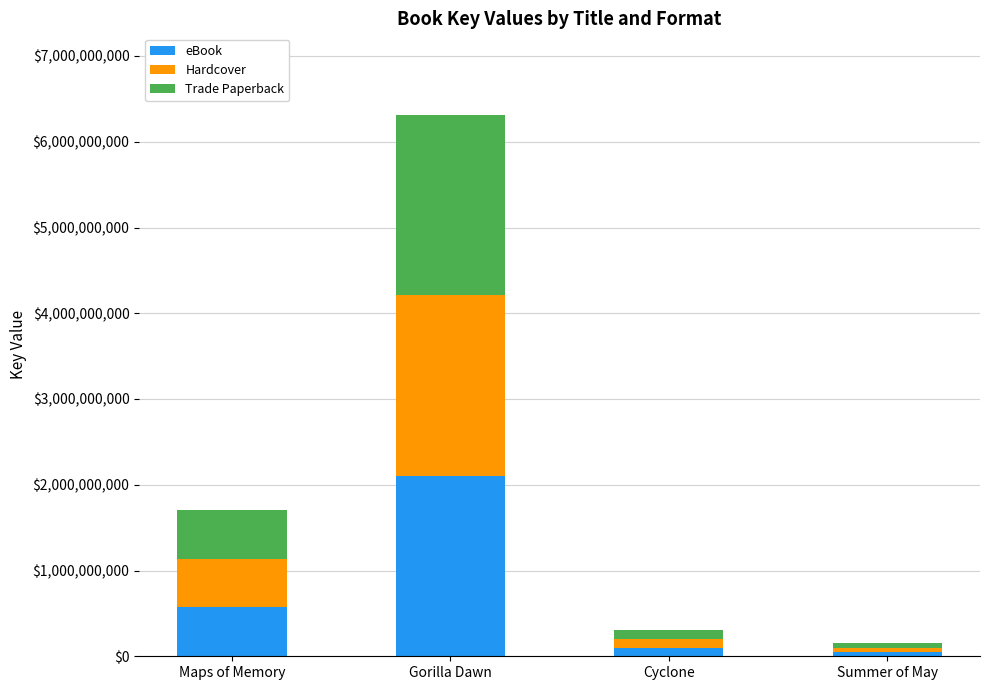

What are all the series names shown in the legend?

eBook, Hardcover, Trade Paperback